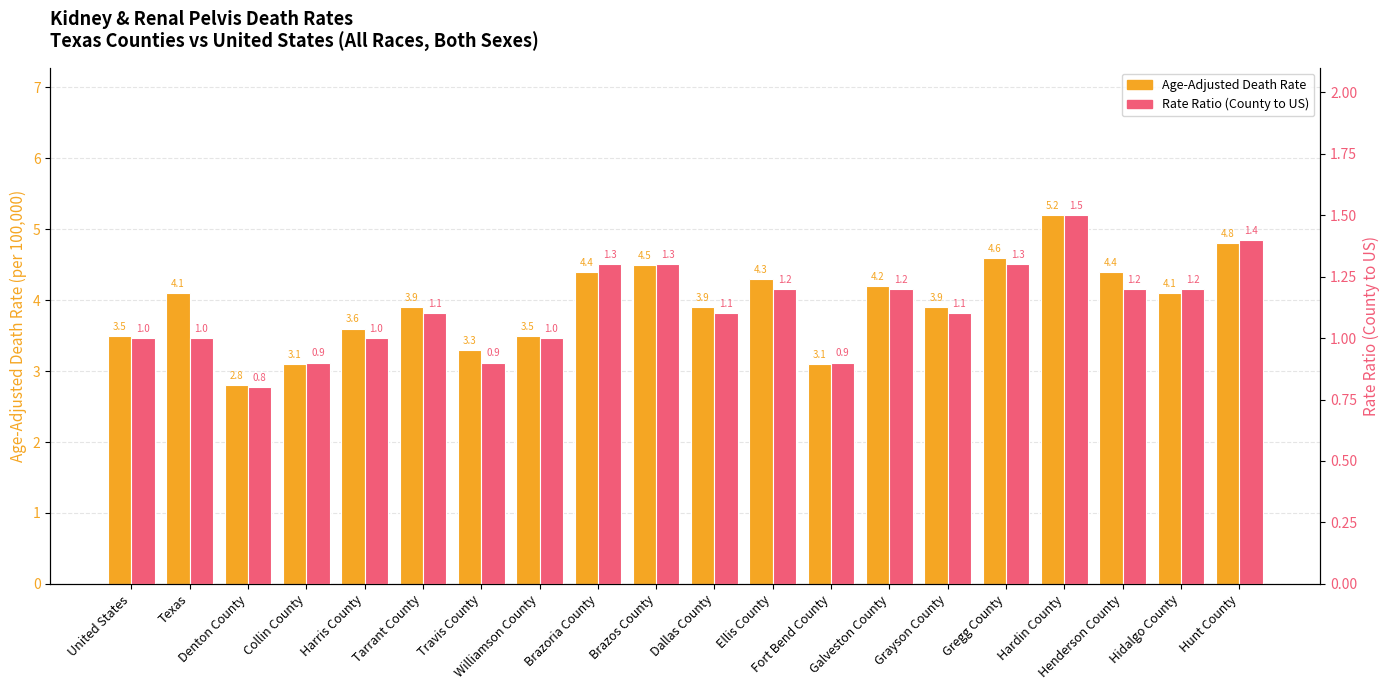

Reading left to right, list all the values displayed in this chart.

Age-Adjusted Death Rate: 3.5	4.1	2.8	3.1	3.6	3.9	3.3	3.5	4.4	4.5	3.9	4.3	3.1	4.2	3.9	4.6	5.2	4.4	4.1	4.8
Rate Ratio (County to US): 1.0	1.0	0.8	0.9	1.0	1.1	0.9	1.0	1.3	1.3	1.1	1.2	0.9	1.2	1.1	1.3	1.5	1.2	1.2	1.4